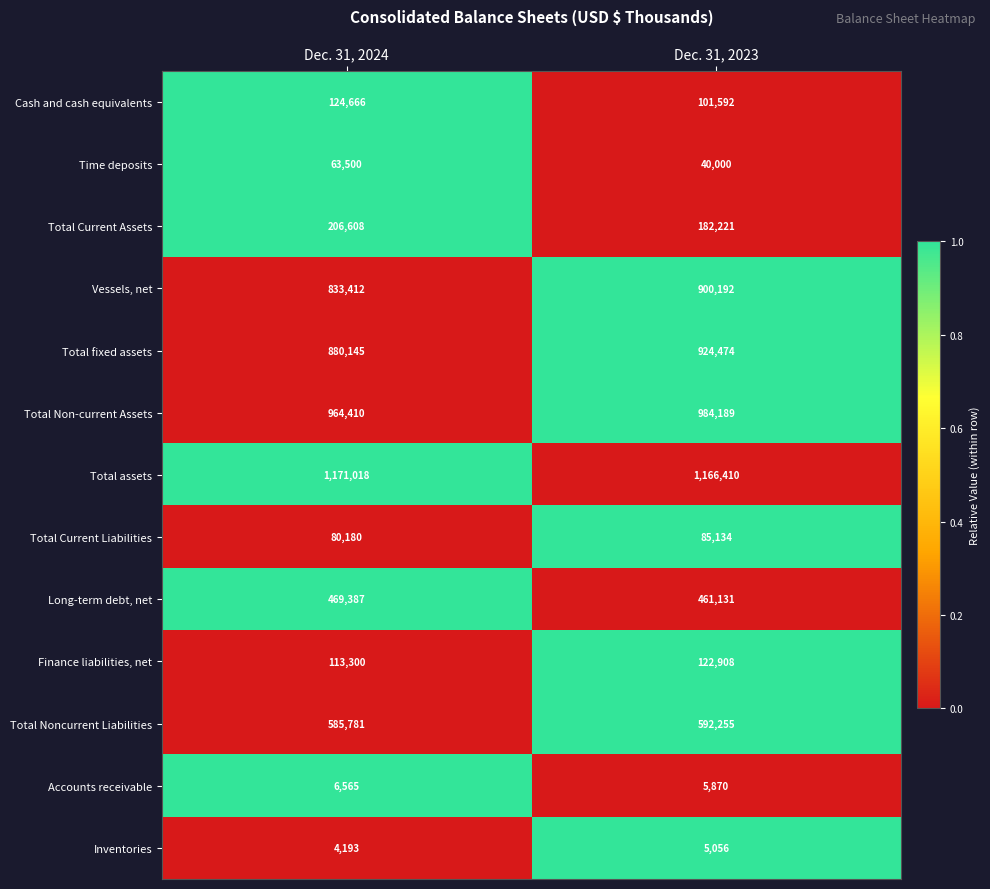

Reading left to right, what are all the values shown in this chart?

Cash and cash equivalents: 124666	101592
Time deposits: 63500	40000
Total Current Assets: 206608	182221
Vessels, net: 833412	900192
Total fixed assets: 880145	924474
Total Non-current Assets: 964410	984189
Total assets: 1171018	1166410
Total Current Liabilities: 80180	85134
Long-term debt, net: 469387	461131
Finance liabilities, net: 113300	122908
Total Noncurrent Liabilities: 585781	592255
Accounts receivable: 6565	5870
Inventories: 4193	5056